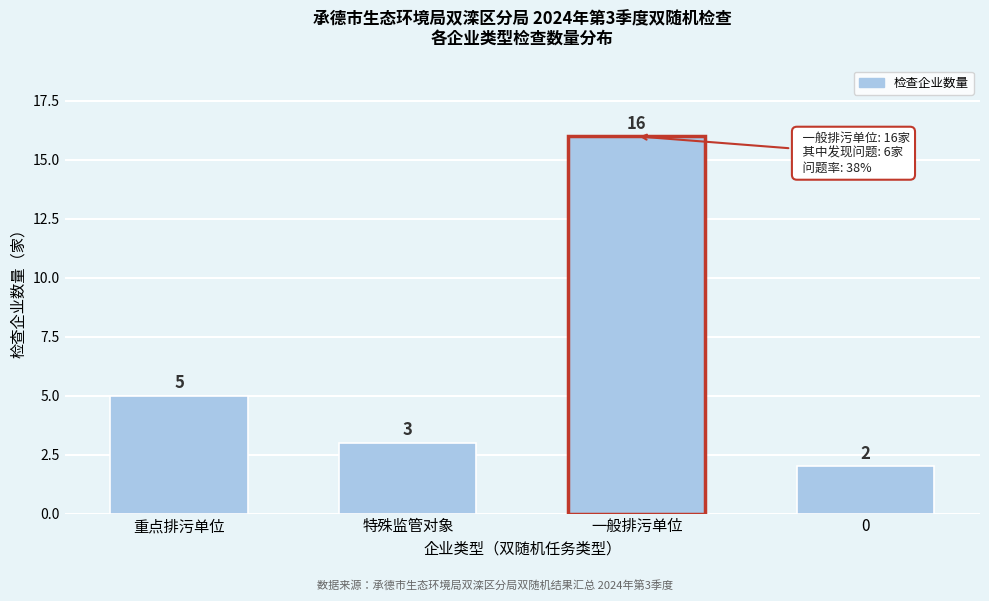

Reading left to right, list all the values displayed in this chart.

5	3	16	2